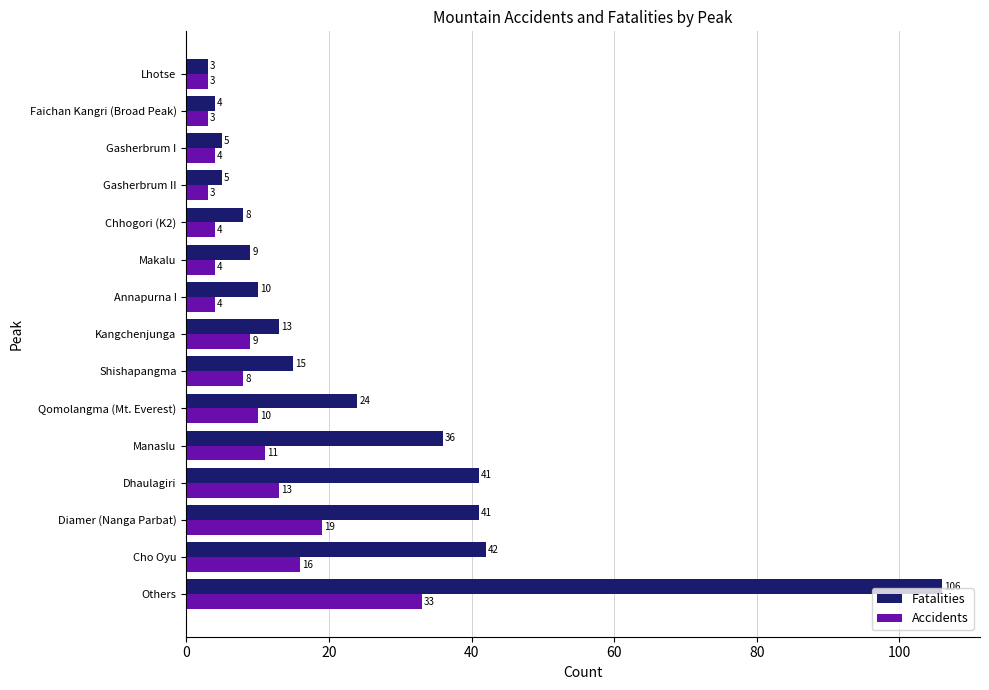

What is the total value across all series at Others?

139